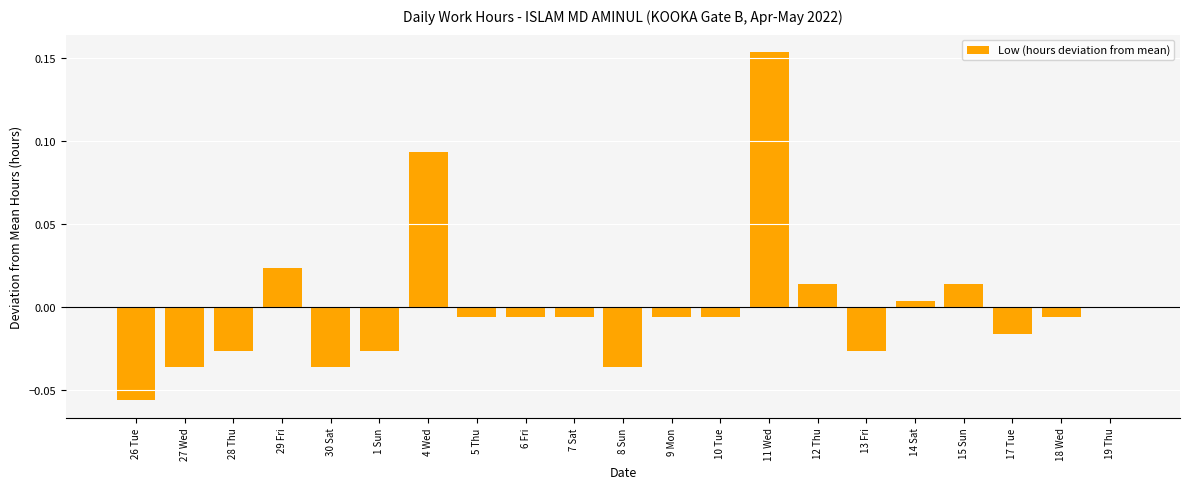

Which label corresponds to the largest value in the chart?

11 Wed